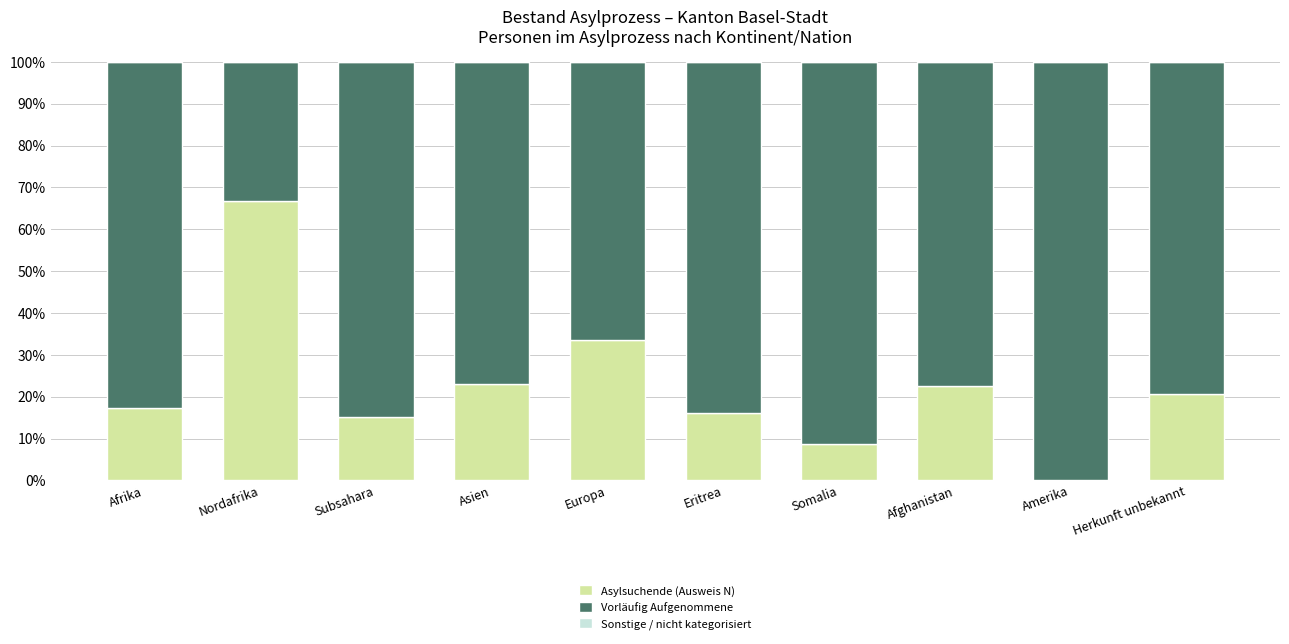

Does the chart contain stacked bars?

Yes